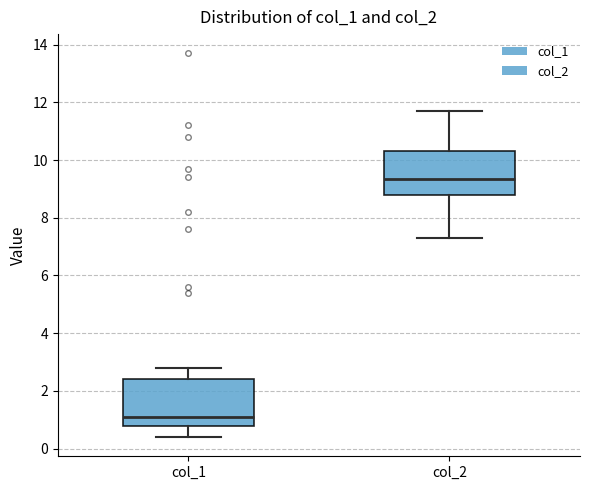

Reading left to right, read every box against the y-axis: the position of its median line, the range the box covers, and the ends of its whiskers. The values are not printed on the chart, so give them approximately, as read against the axis.

col_1: median 1.2, box 0.8 to 2.4, whiskers 0.4 to 2.8
col_2: median 9.4, box 8.8 to 10.4, whiskers 7.4 to 11.8